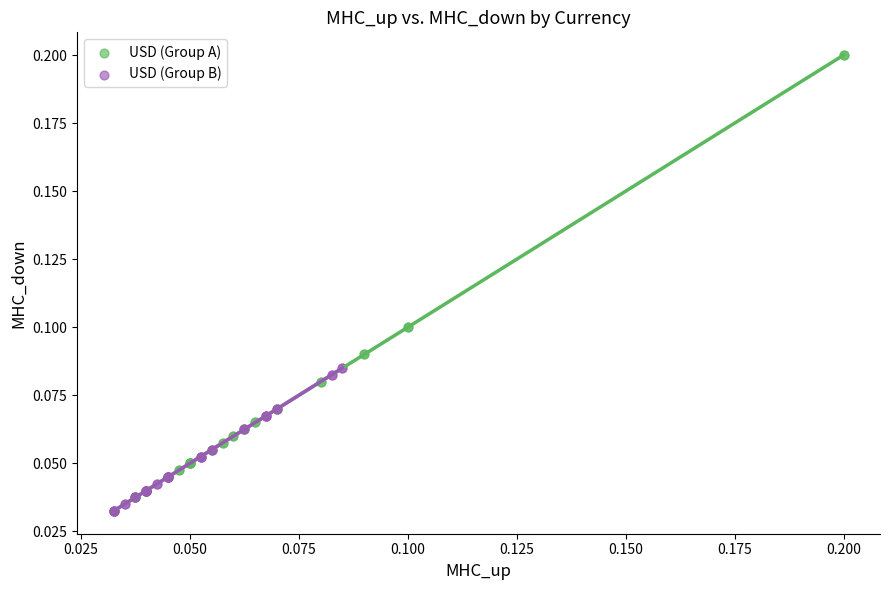

Which series contains the highest Y value?

USD (Group A)